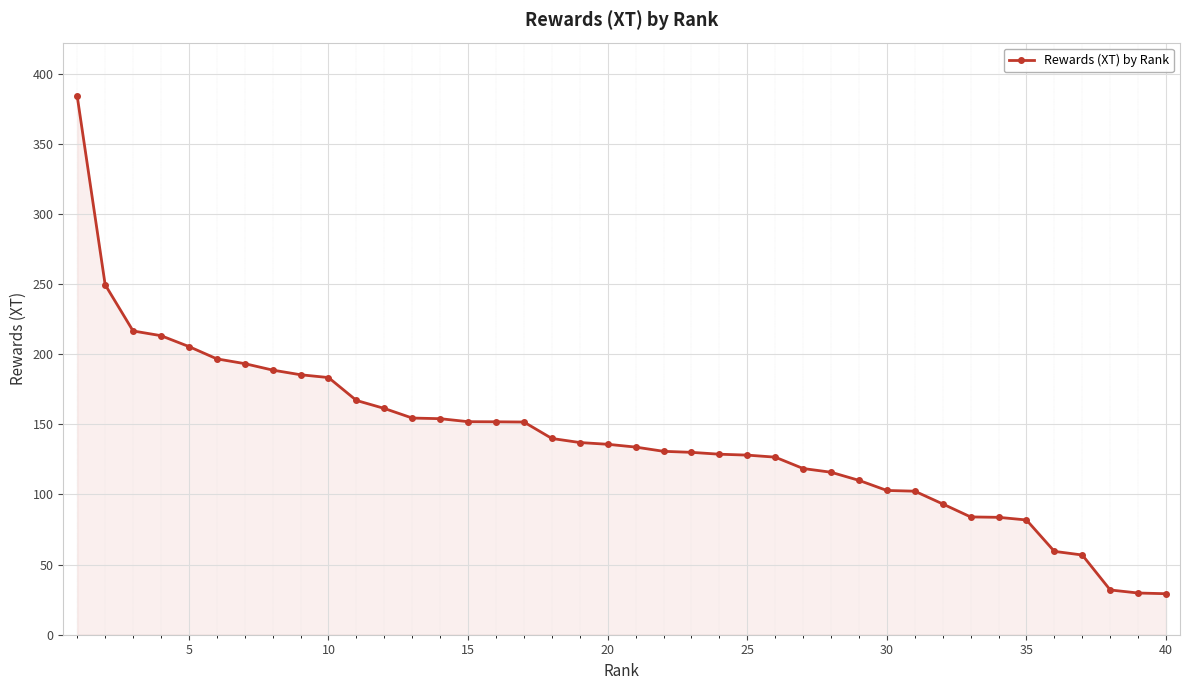

Does the chart display data point markers on the line(s)?

Yes